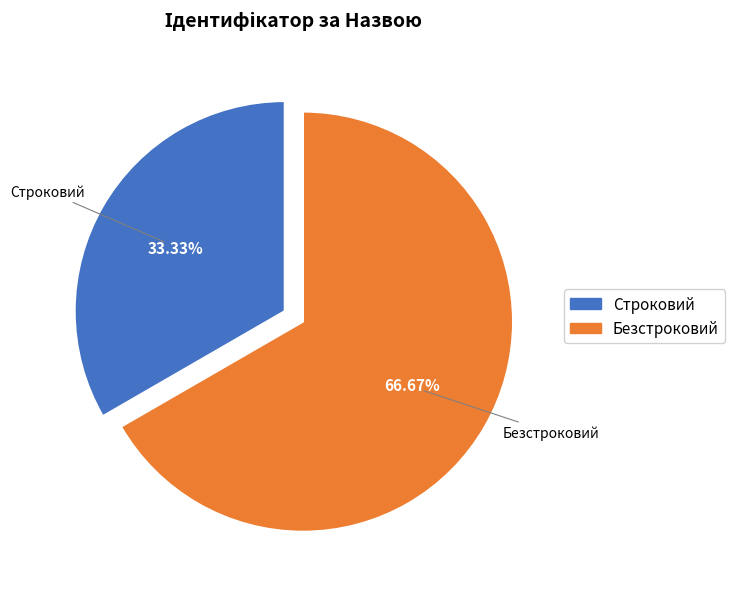

What is the ratio of the value at Строковий to the value at Безстроковий?

0.5